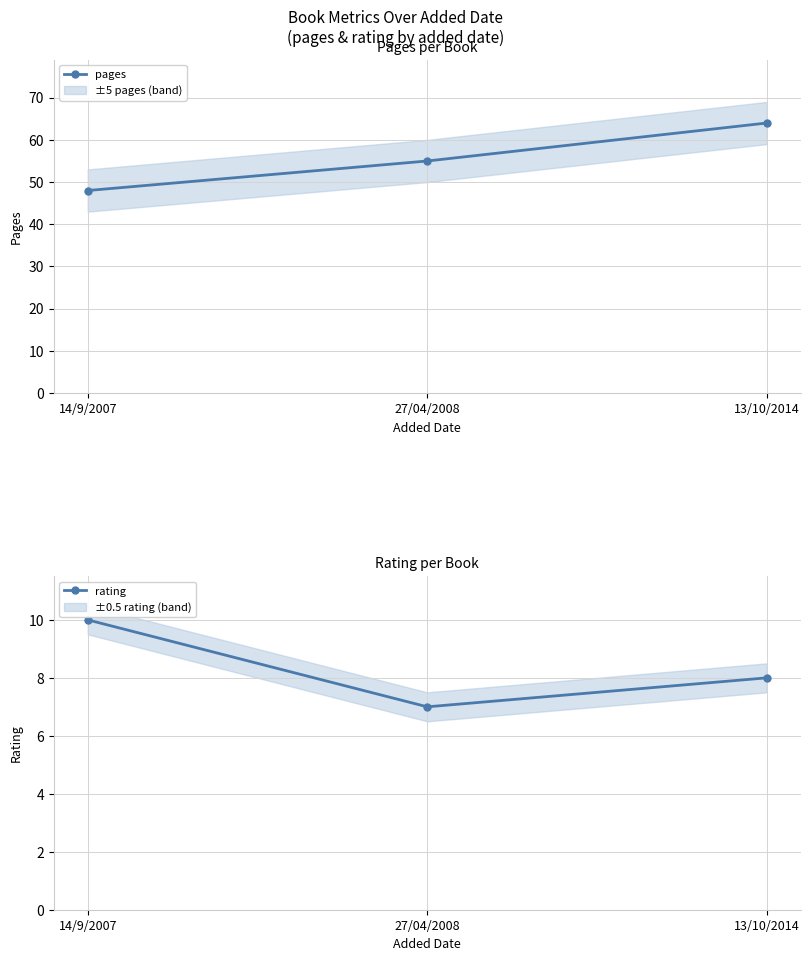

How many values in the rating series exceed 8?

1